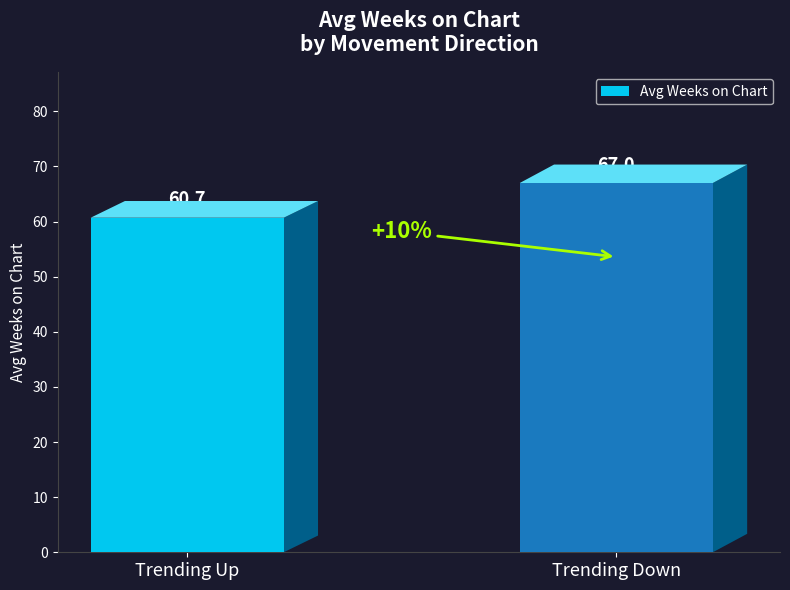

What is the sum of all values?

127.7